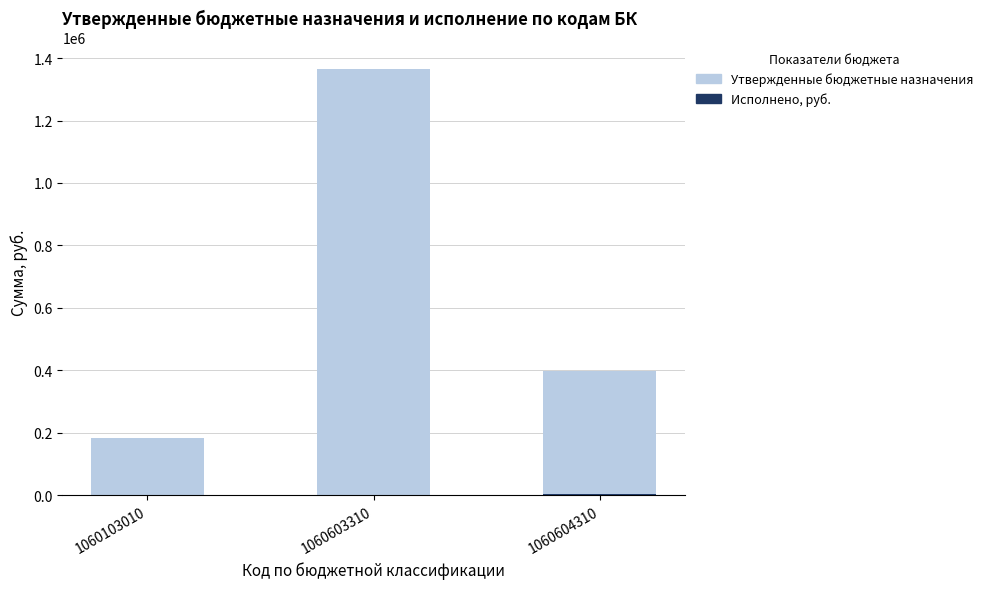

List the series in order of their peak value, lowest first.

Исполнено, руб., Утвержденные бюджетные назначения